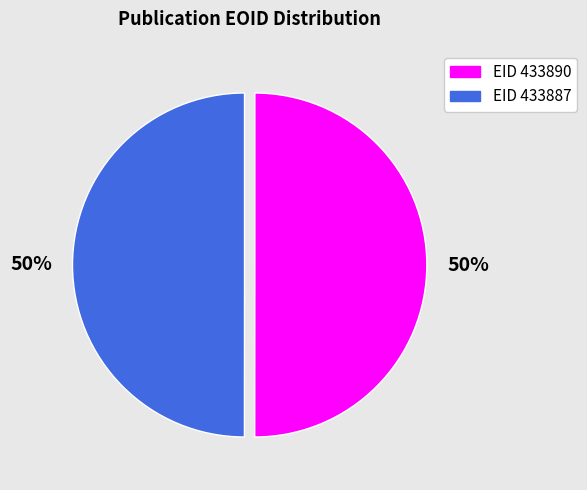

To the nearest percent, what is the average slice percentage?

50%